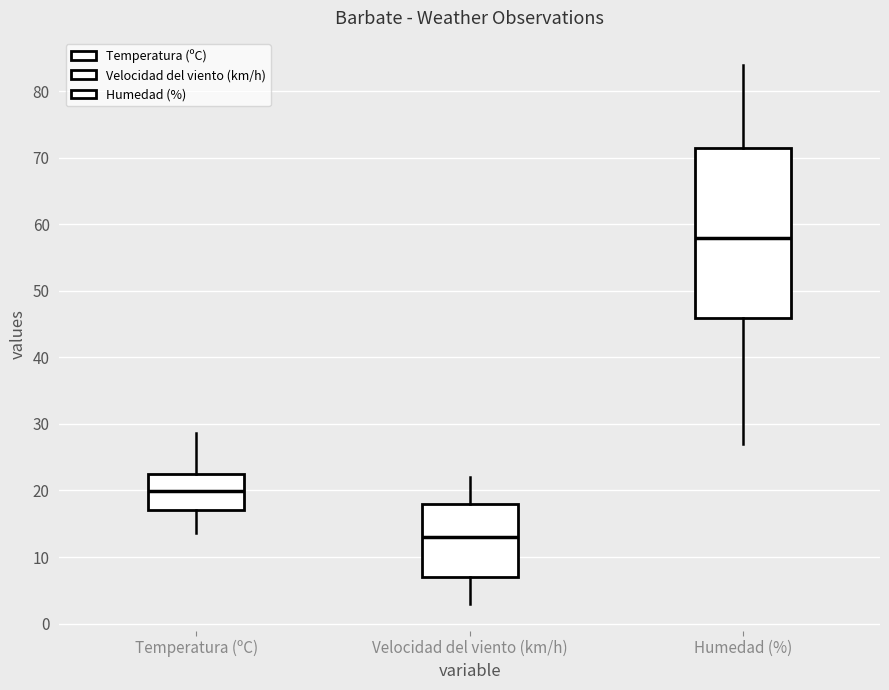

Reading left to right, transcribe this box plot: for each box, give where its median line is, the range the box spans, and where its two whiskers end, as read against the y-axis. The values are not printed on the chart, so give them approximately, as read against the axis.

Temperatura (ºC): median 20, box 17 to 23, whiskers 14 to 29
Velocidad del viento (km/h): median 13, box 7 to 18, whiskers 3 to 22
Humedad (%): median 58, box 46 to 72, whiskers 27 to 84